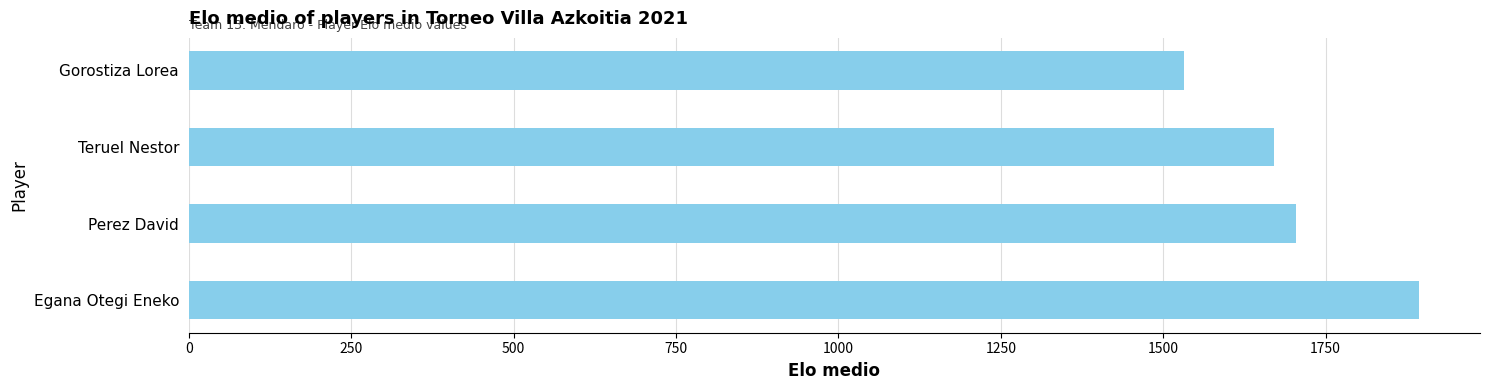

How many categories are shown in the chart?

4